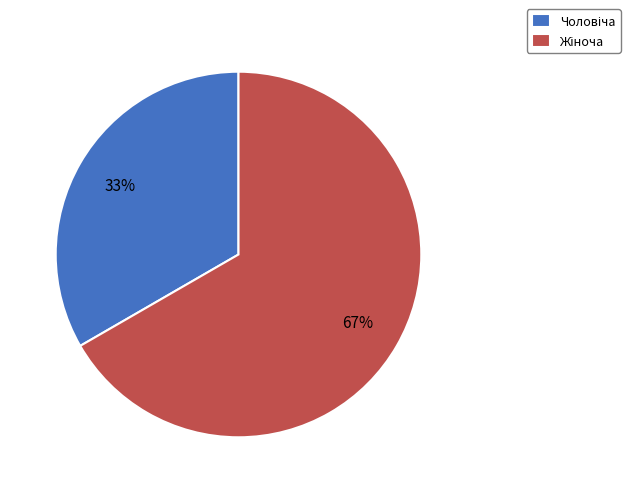

Does any single category account for the majority?

Yes